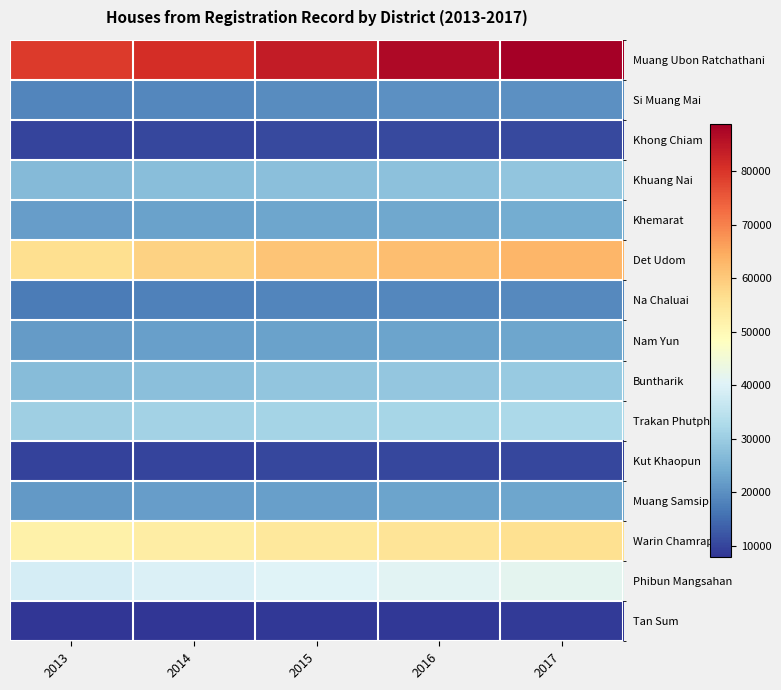

What is the difference between the highest and lowest values at 2013?

71213